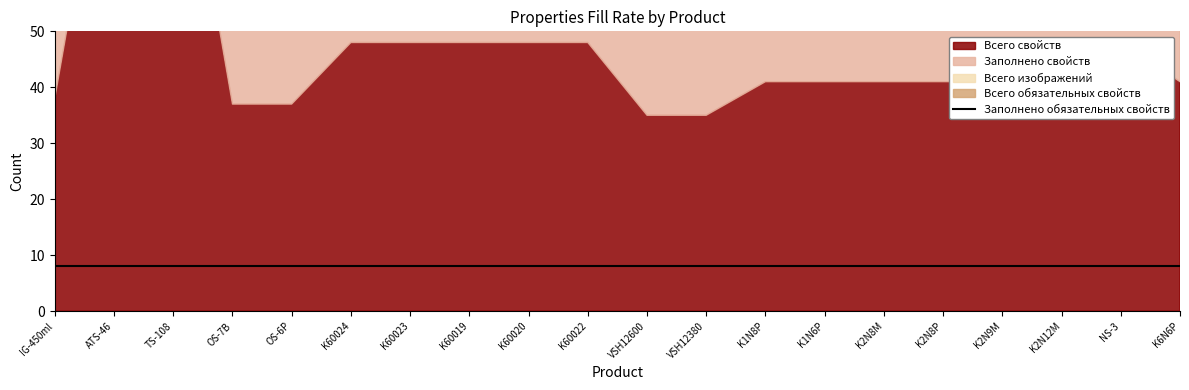

Where is Всего обязательных свойств nearest to the value 10?

IG-450ml